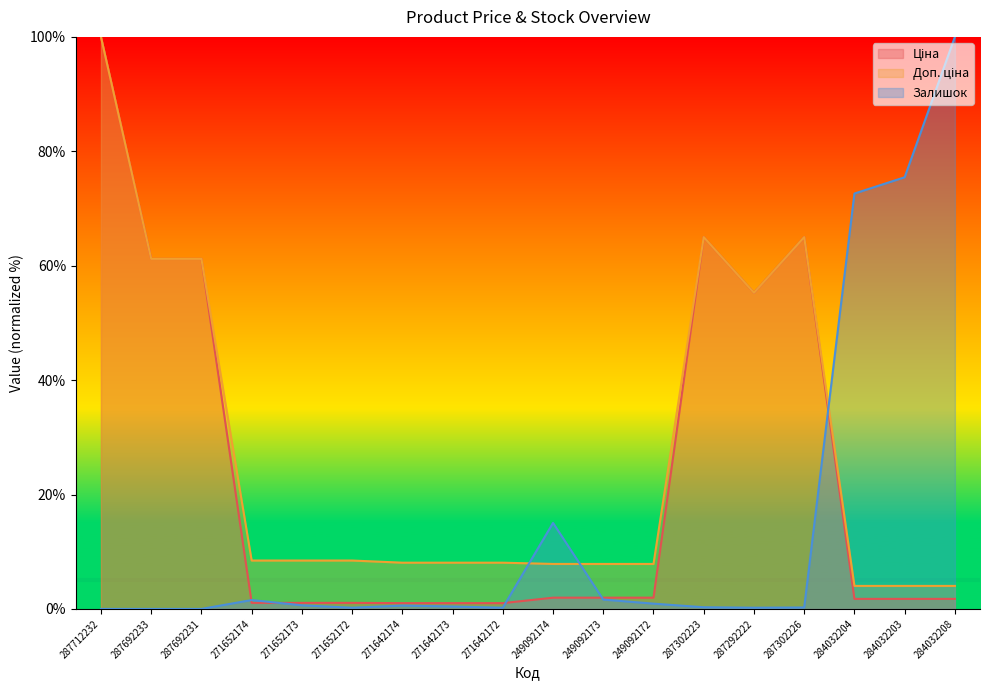

True or false: Ціна and Доп. ціна cross at least once.

False